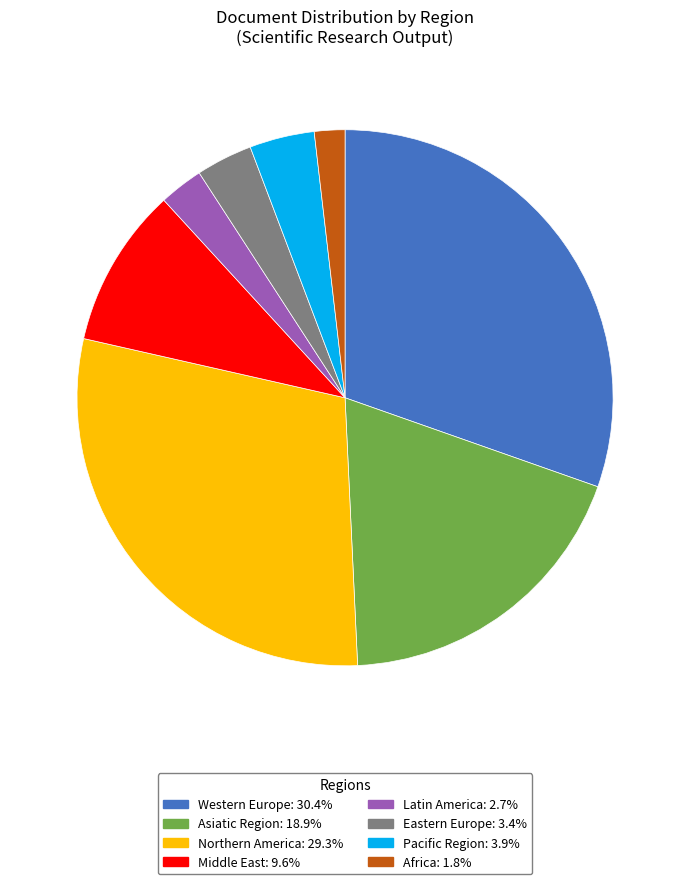

Is the sum of Africa: 1.8% and Western Europe: 30.4% greater than half?

No